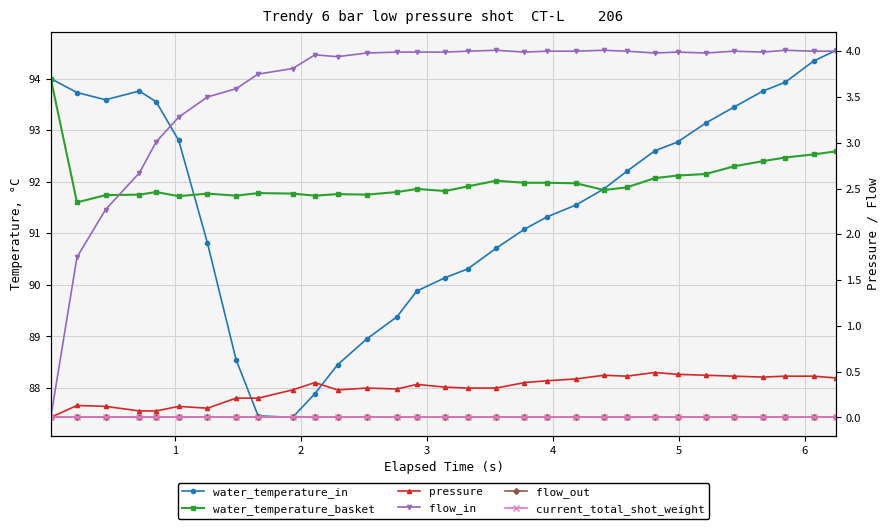

Is the value of current_total_shot_weight at 20 greater than the value of pressure at 15?

No